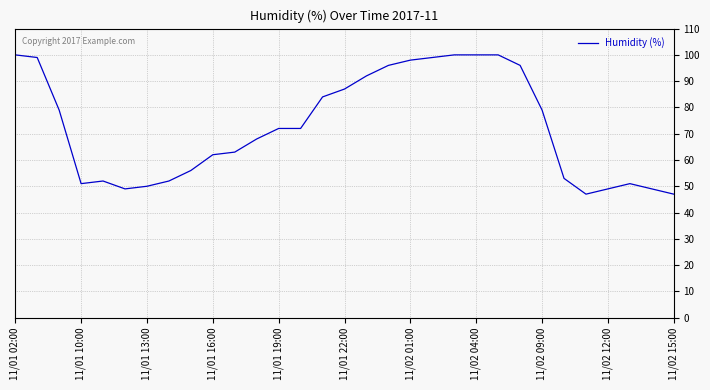

Reading left to right, list all the values displayed in this chart.

100	99	79	51	52	49	50	52	56	62	63	68	72	72	84	87	92	96	98	99	100	100	100	96	79	53	47	49	51	49	47